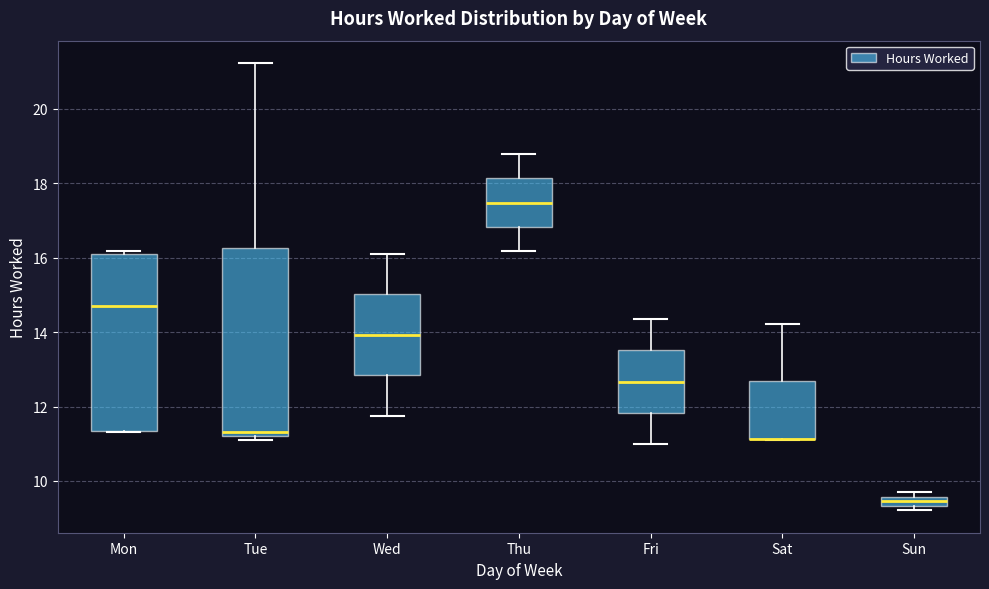

Where does the upper whisker of the box for Tue end on the y-axis? The values are not printed on the chart, so give them approximately, as read against the axis.

21.2